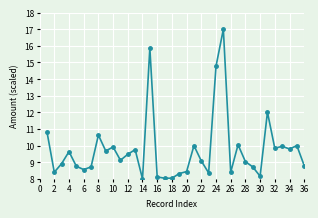

True or false: the data has more than 2 interior local peaks.

True